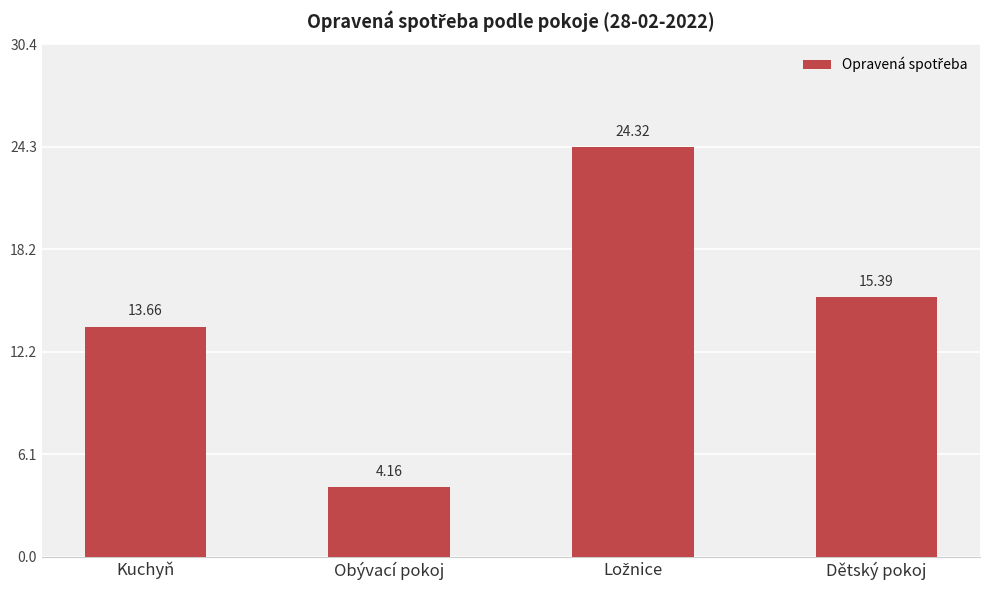

At which label is the value closest to 14?

Kuchyň